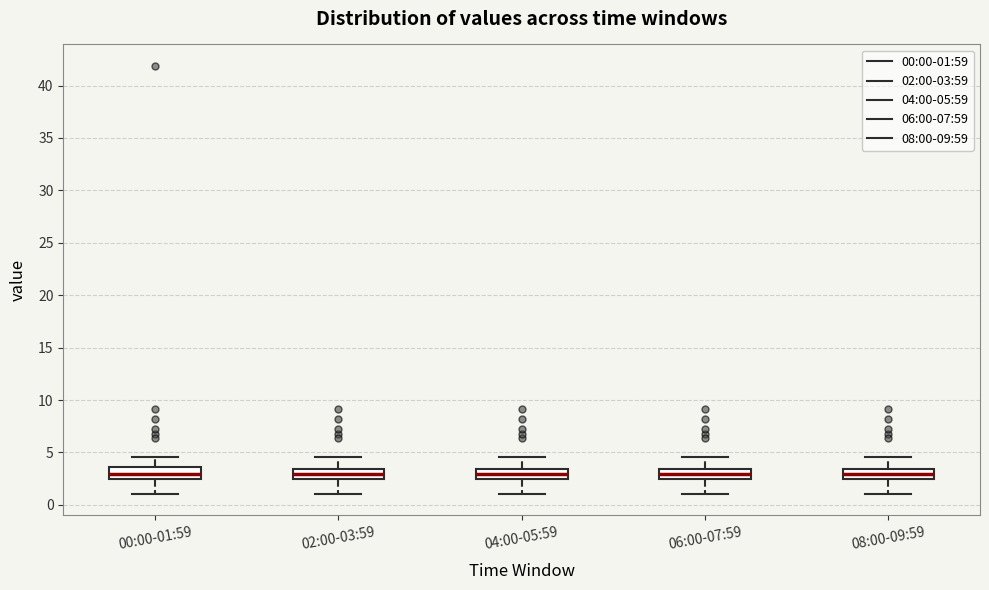

Where is the lower edge of the box for 02:00-03:59 on the y-axis? The values are not printed on the chart, so give them approximately, as read against the axis.

2.5